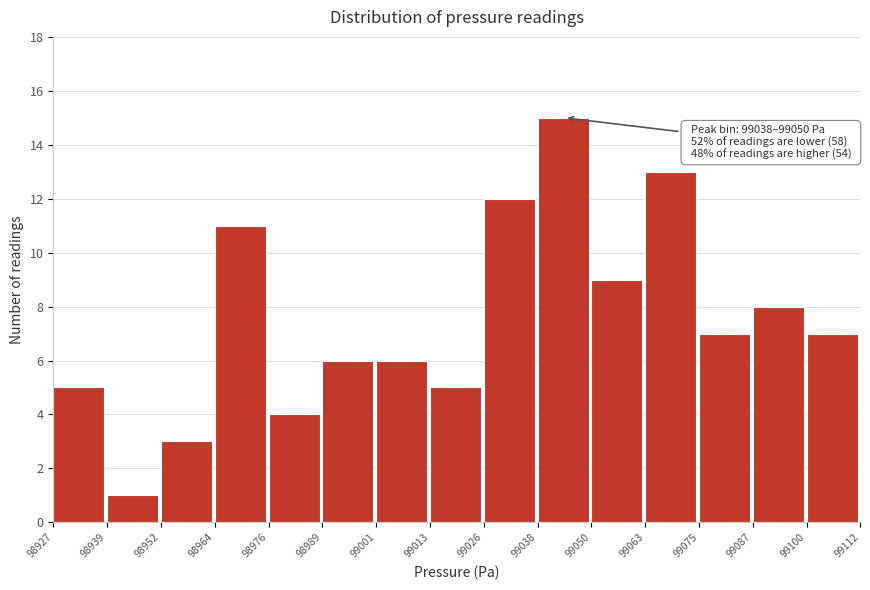

Over which range of the x-axis is the bar tallest?

99038 to 99050